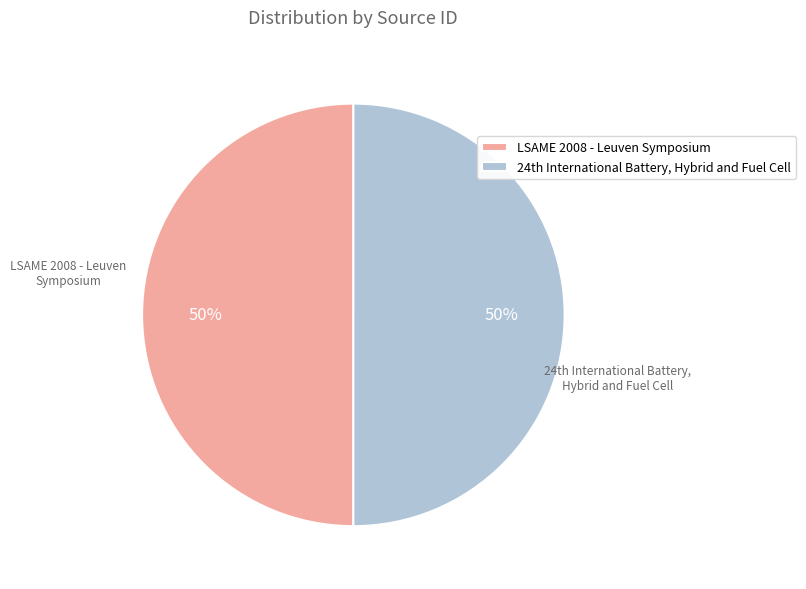

To the nearest percent, what is the average slice percentage?

50%